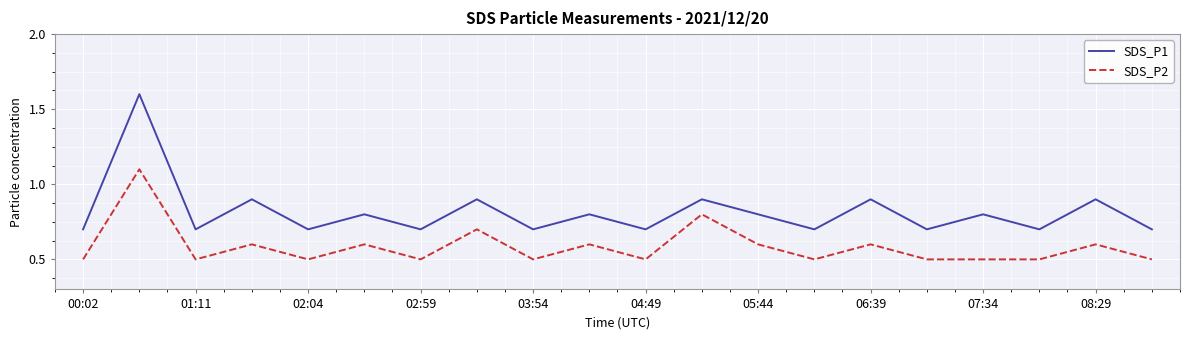

Reading right to left, extract all data points from this chart.

SDS_P1: 0.7	0.9	0.7	0.8	0.7	0.9	0.7	0.8	0.9	0.7	0.8	0.7	0.9	0.7	0.8	0.7	0.9	0.7	1.6	0.7
SDS_P2: 0.5	0.6	0.5	0.5	0.5	0.6	0.5	0.6	0.8	0.5	0.6	0.5	0.7	0.5	0.6	0.5	0.6	0.5	1.1	0.5